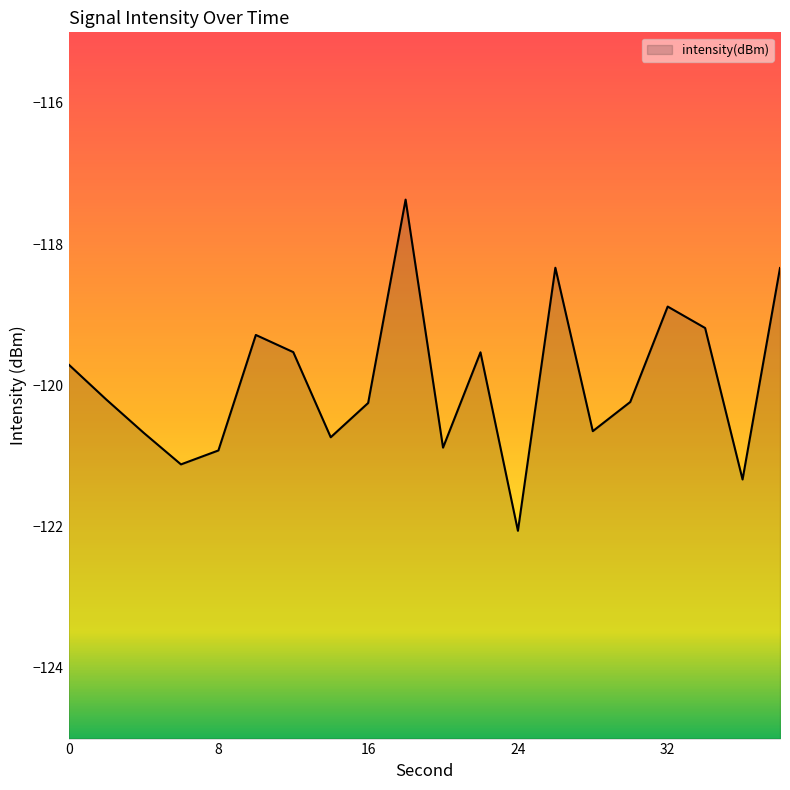

What is the change in value from 24 to 32?

+3.2